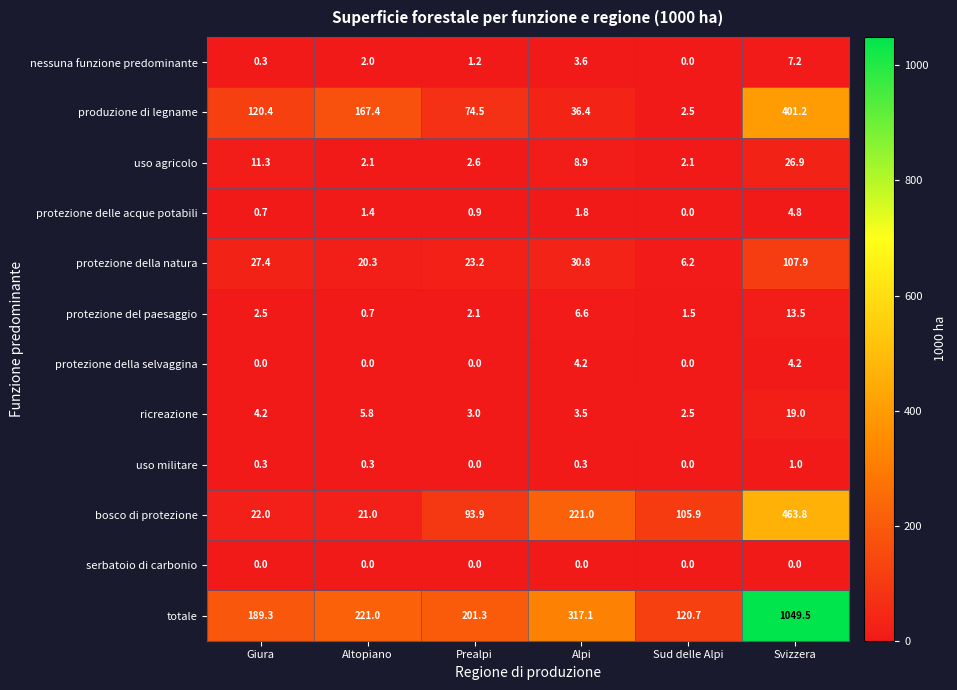

How many values in the protezione del paesaggio series exceed 2?

4